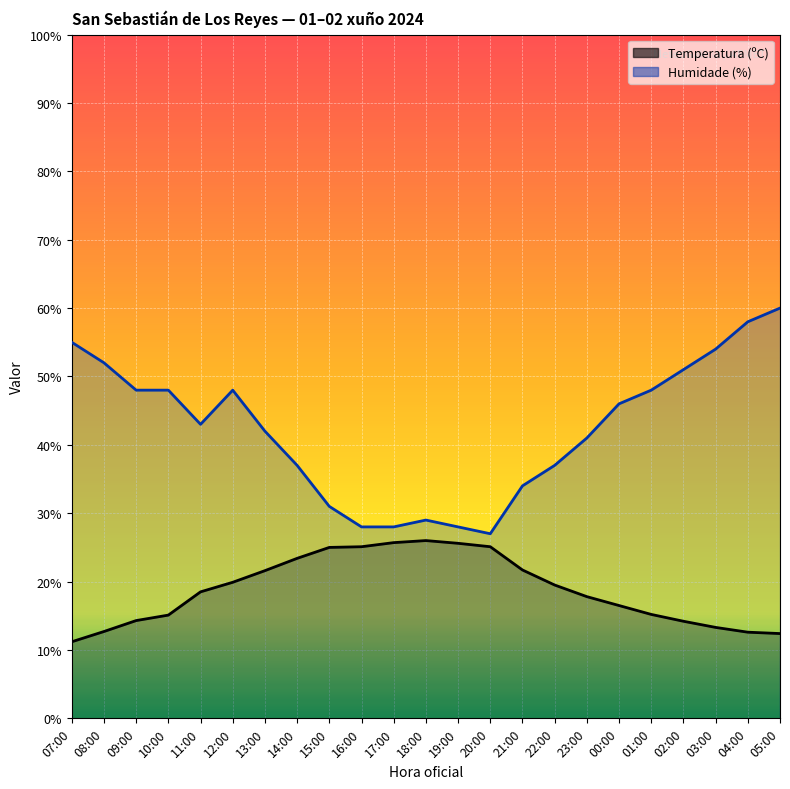

What is the label of the 18th point from the left?

00:00